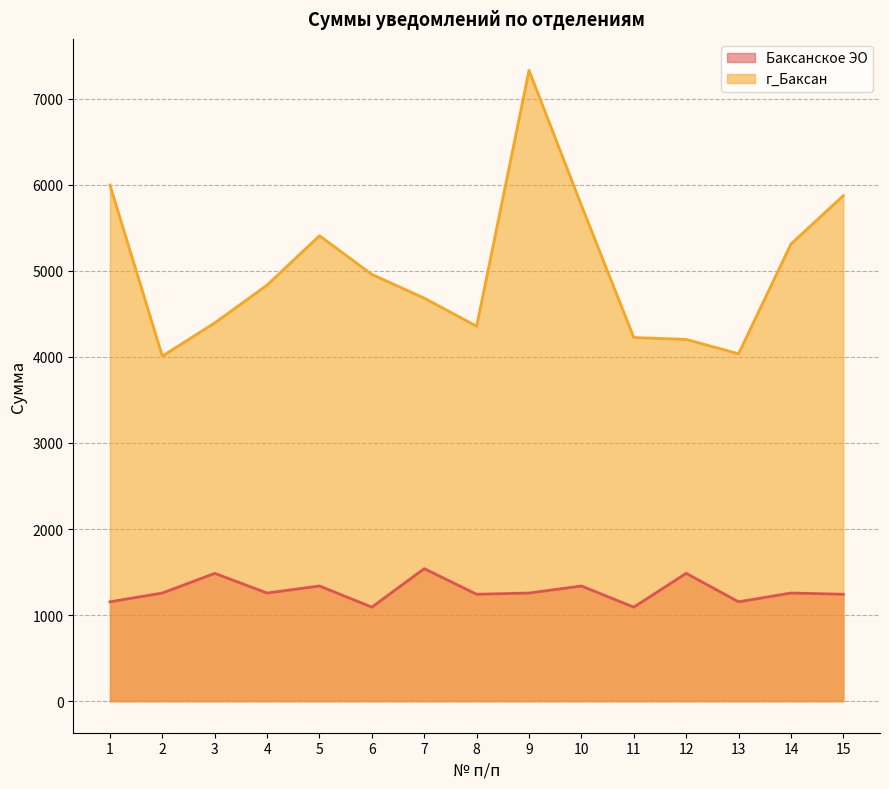

What is the maximum value for г_Баксан?

7327.0